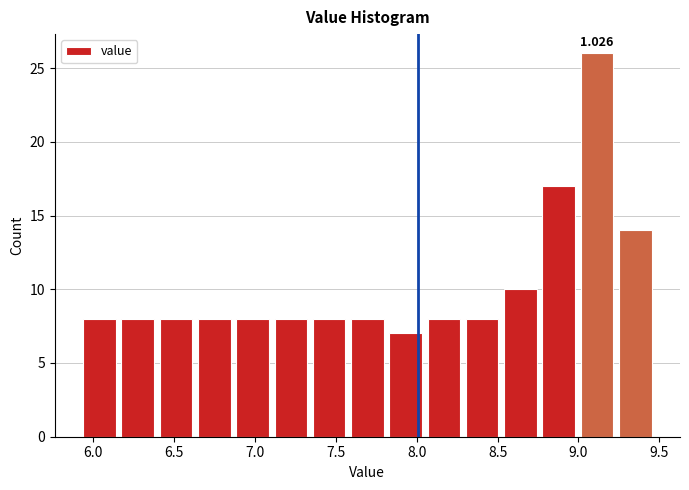

Over which range of the x-axis is the bar tallest?

9.00 to 9.25